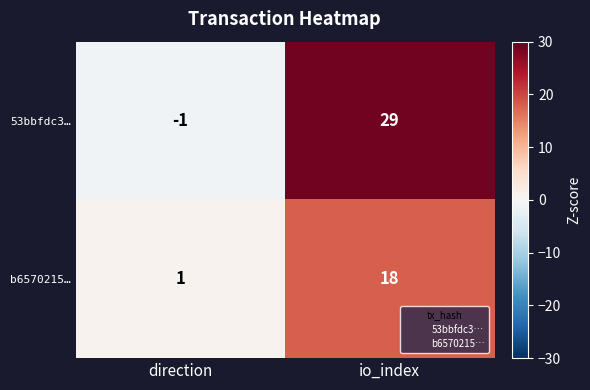

What is the difference between the highest and lowest values at direction?

2